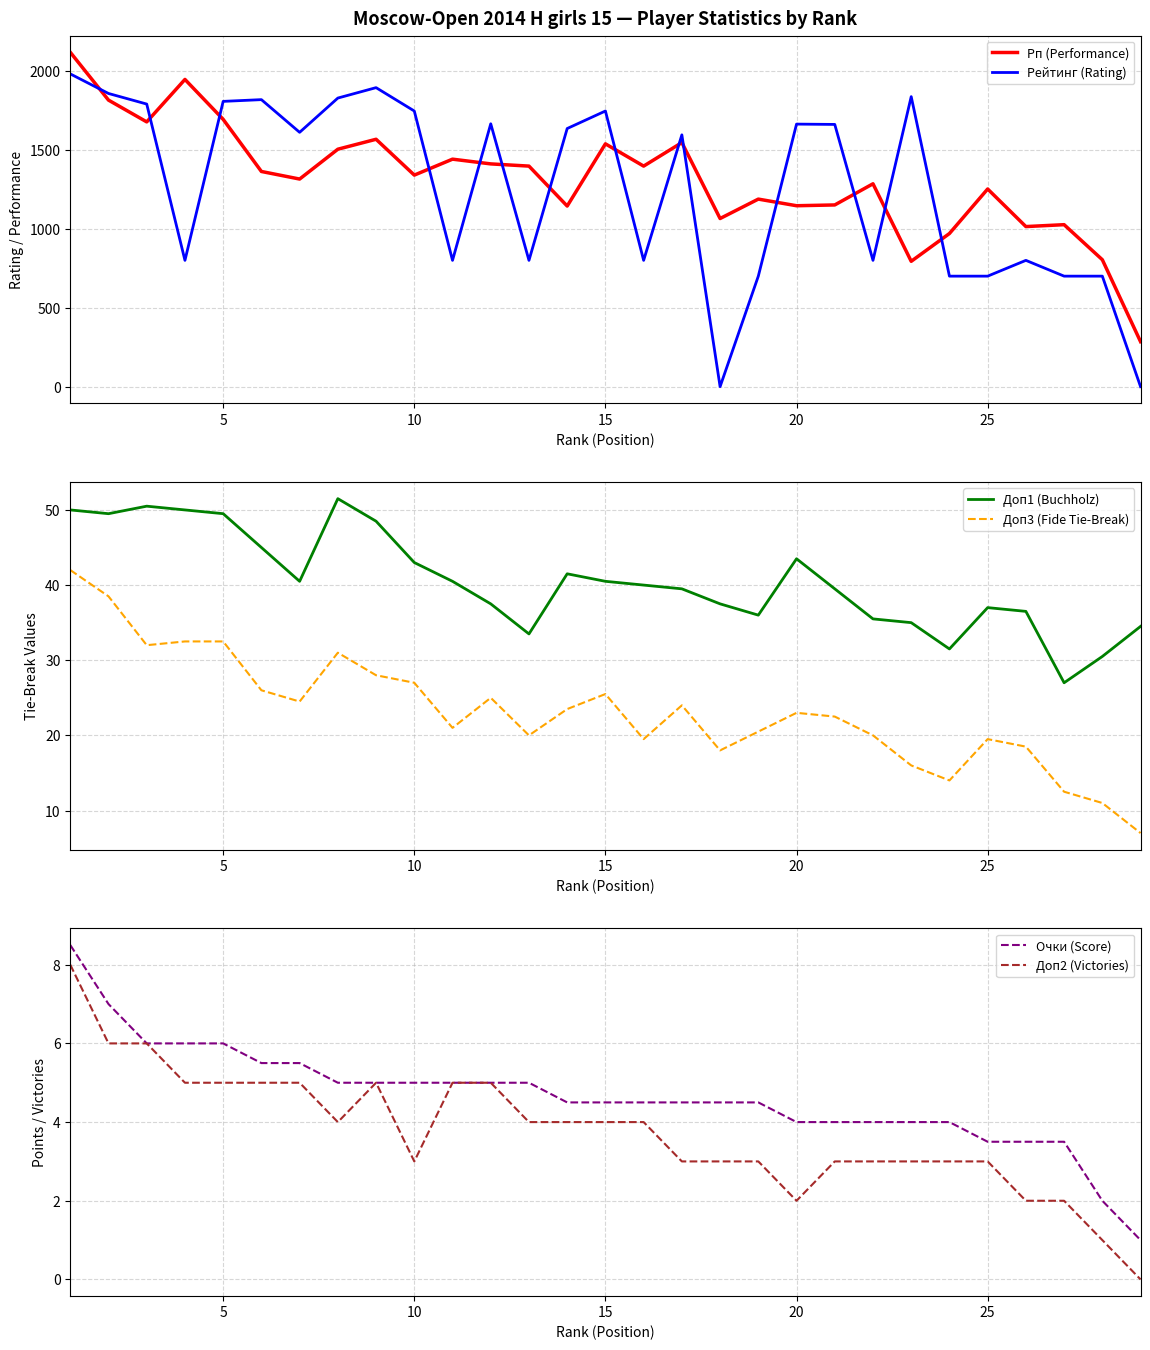

Does the chart display data point markers on the line(s)?

No